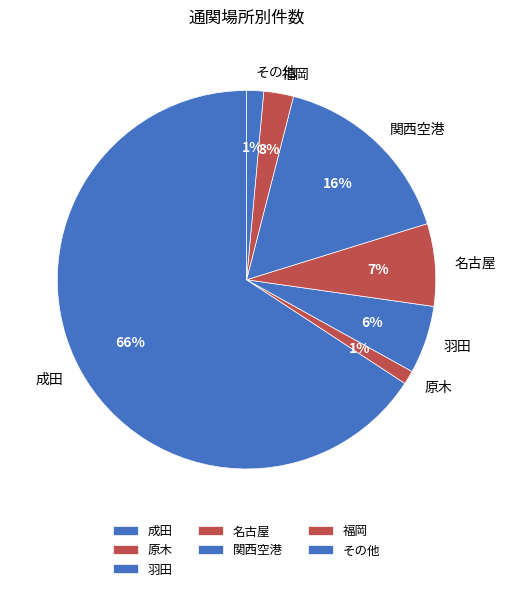

The 原木 slice represents 8% of the pie. True or false?

False